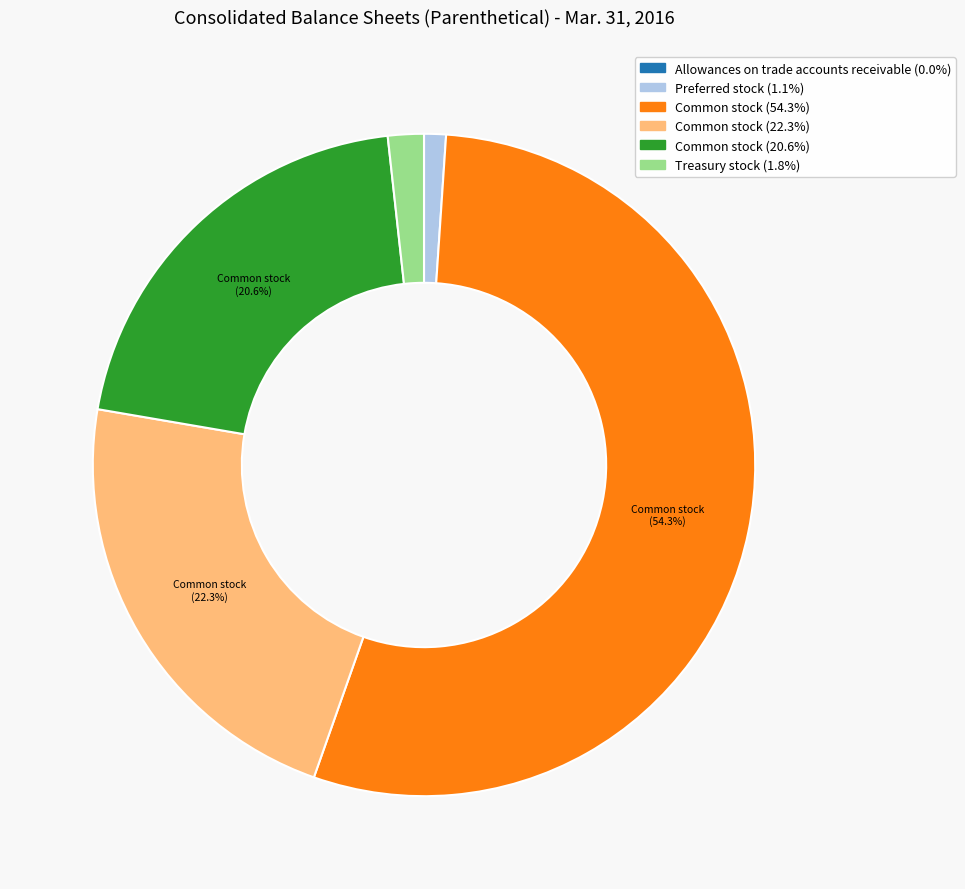

Does any single category account for the majority?

Yes